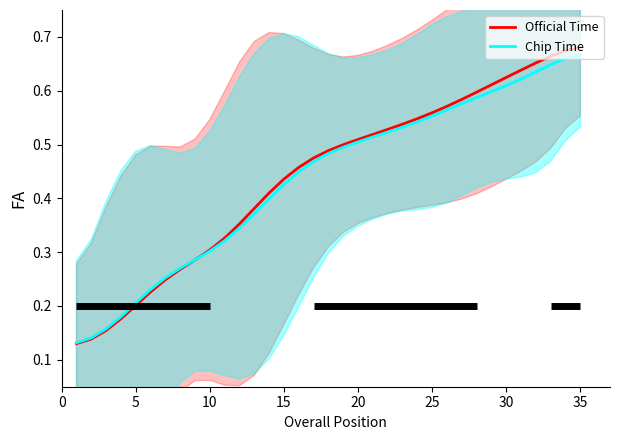

Is it true that Official Time equals 0.4 at 35?

False